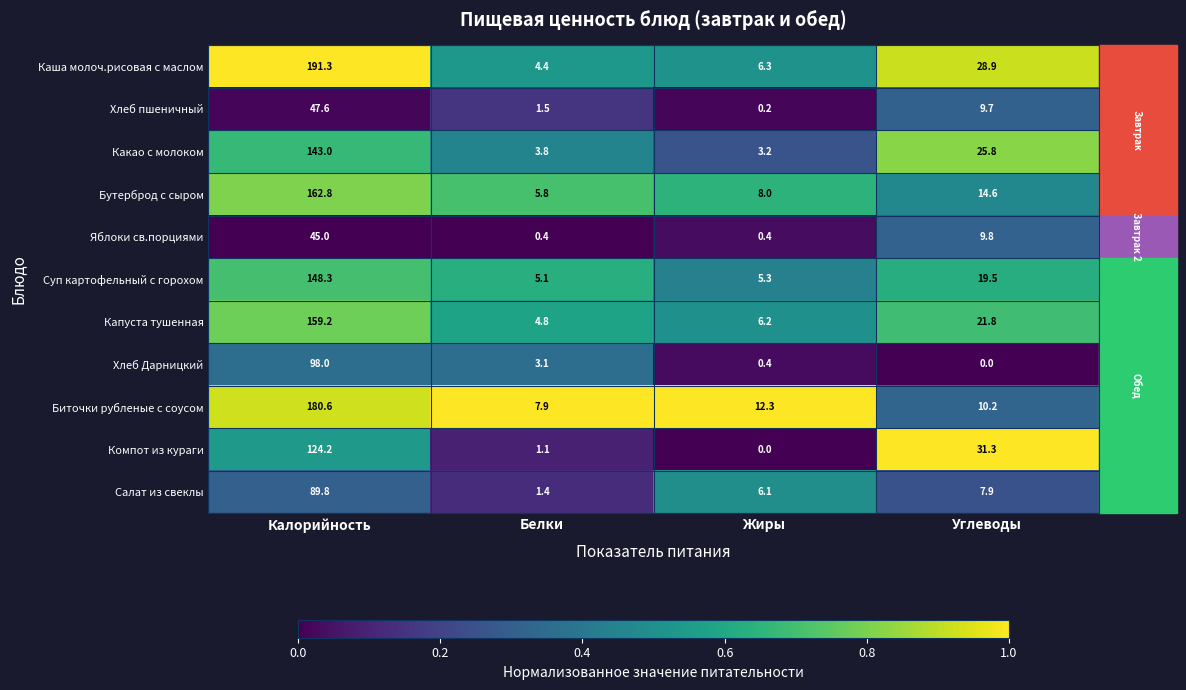

Is it true that Суп картофельный с горохом equals 3.1 at Белки?

False